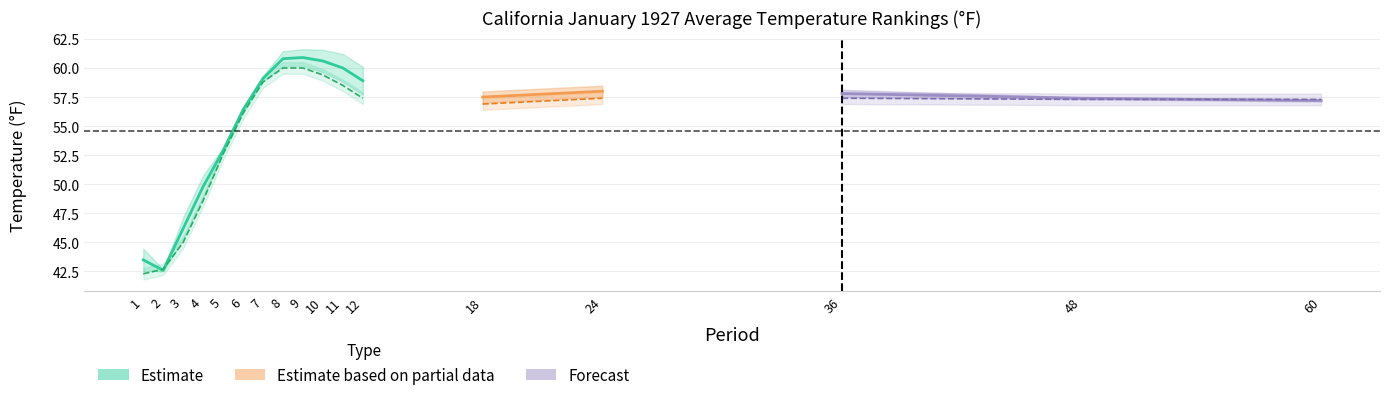

What is the difference between the Departure values at 24 and 36?

0.2